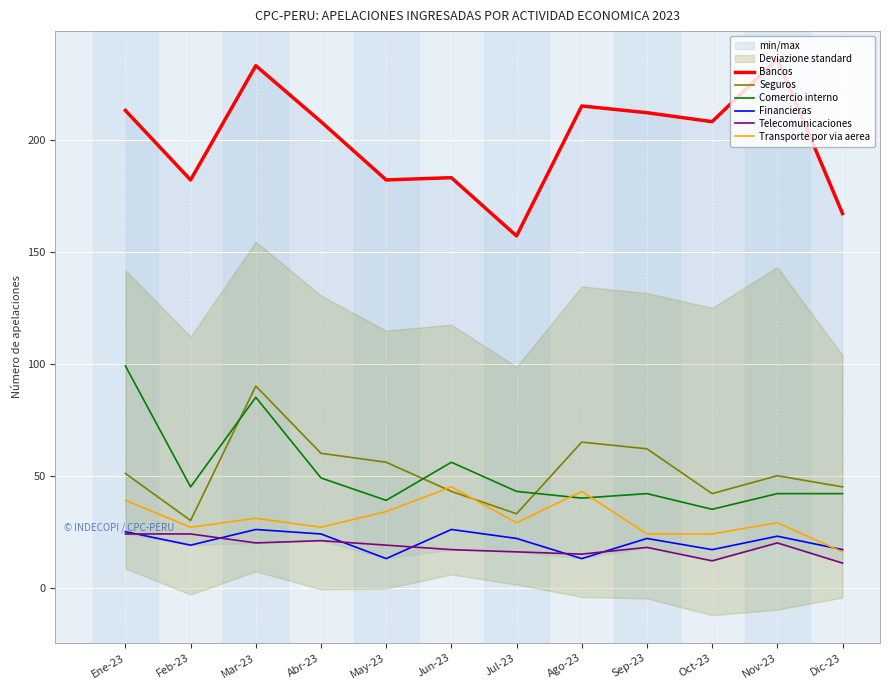

Which has a higher value, Mar-23 or Sep-23?

Mar-23